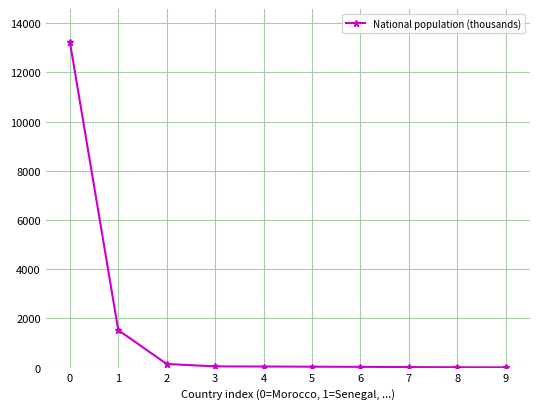

The chart shows a value of 13252 at 0. True or false?

True